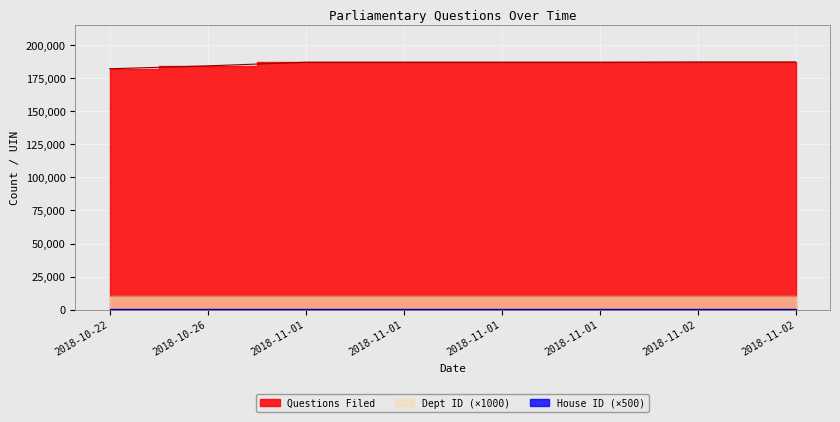

What is the total value across all series at 2018-10-22?

182236